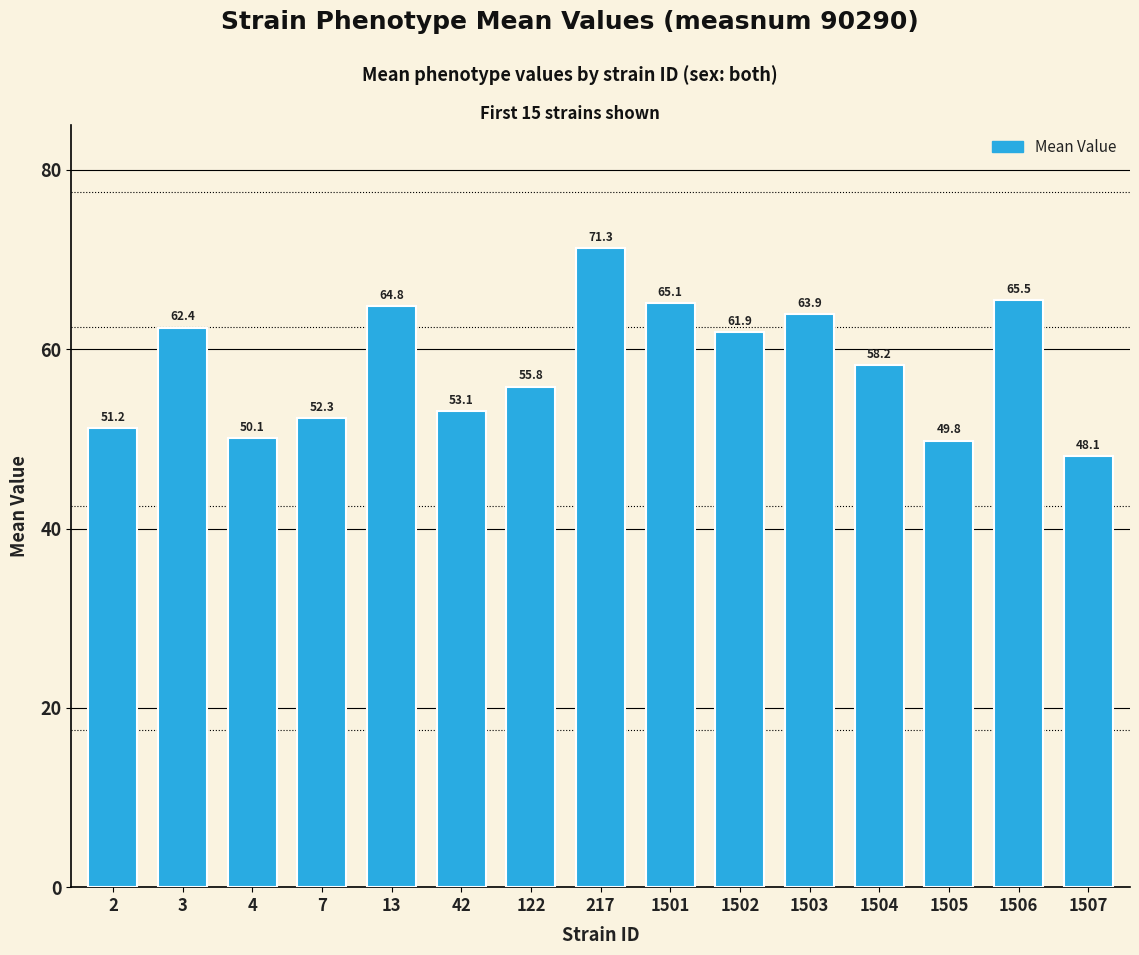

True or false: the data shows 65.1 at 1501.

True